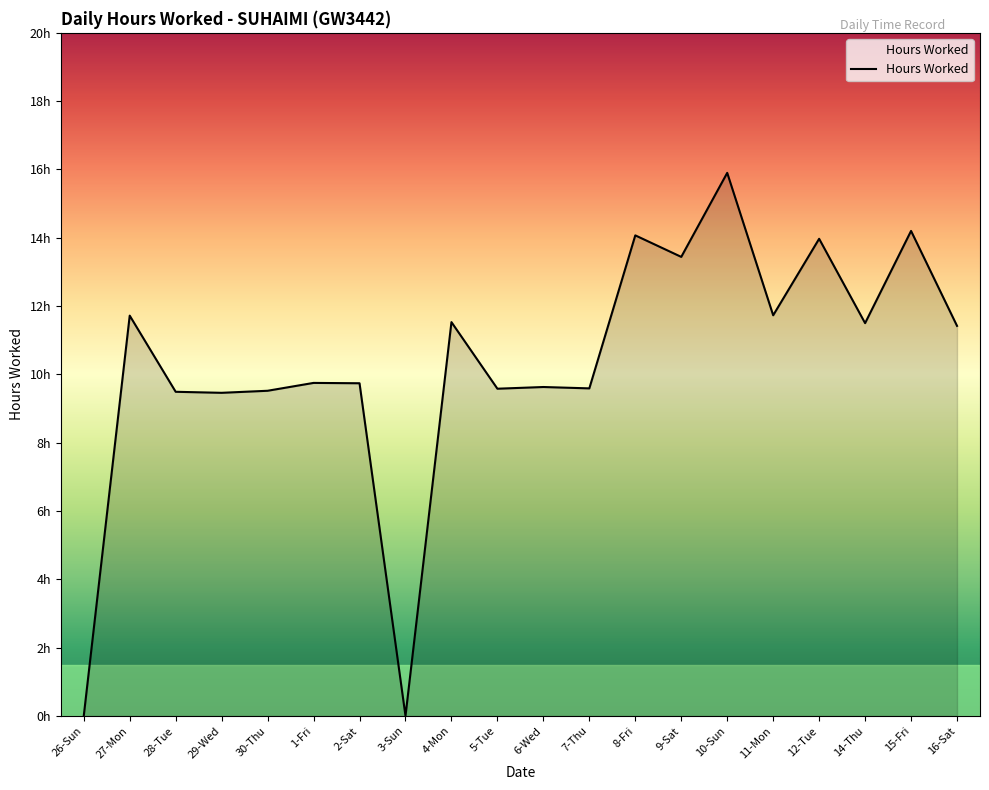

Is it true that the value at 26-Sun is 6.8?

False